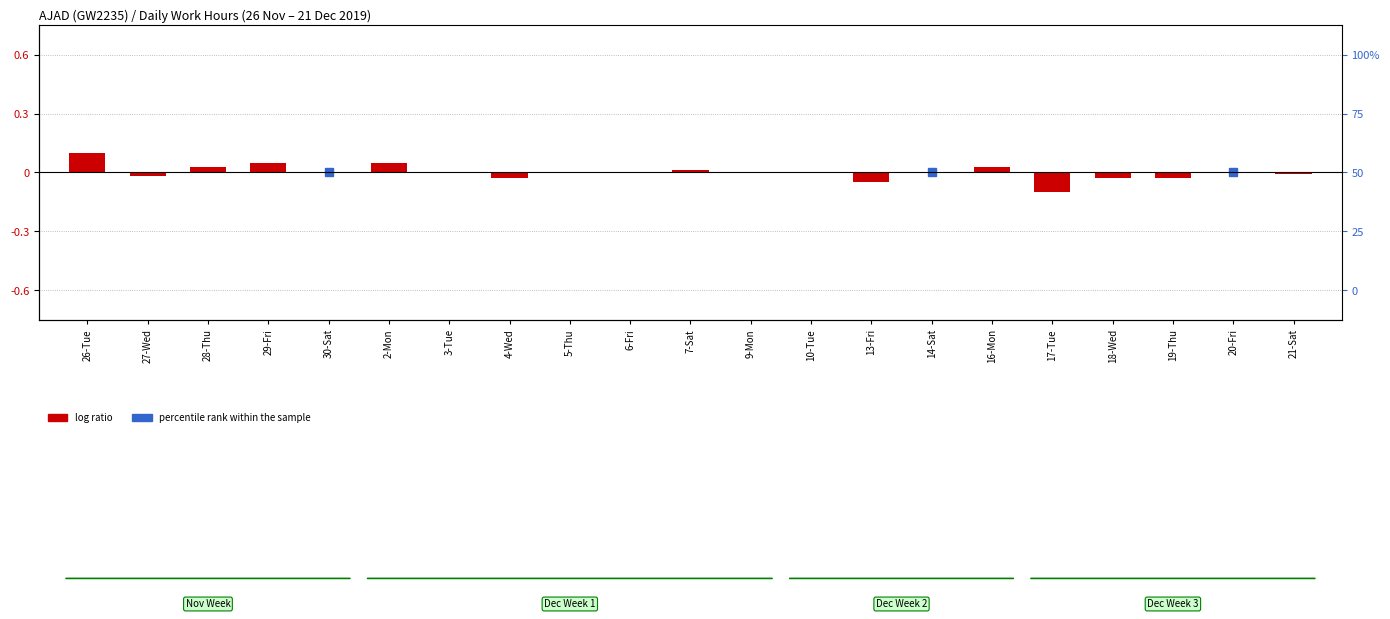

List the labels in order of value, smallest first.

17-Tue, 13-Fri, 4-Wed, 18-Wed, 19-Thu, 27-Wed, 21-Sat, 30-Sat, 3-Tue, 5-Thu, 6-Fri, 9-Mon, 10-Tue, 14-Sat, 20-Fri, 7-Sat, 28-Thu, 16-Mon, 29-Fri, 2-Mon, 26-Tue